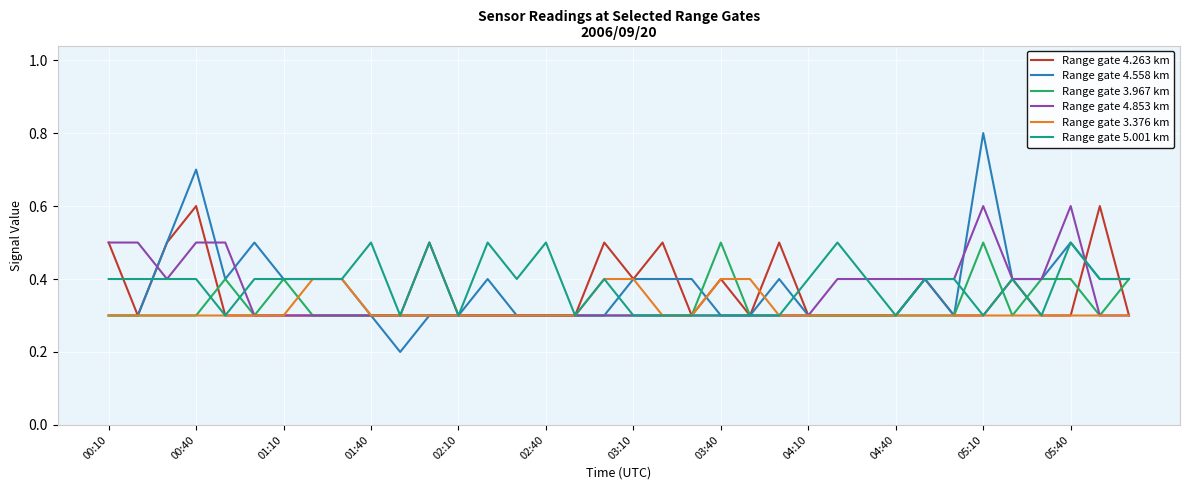

Which series has the largest range (max minus min)?

Range gate 4.558 km